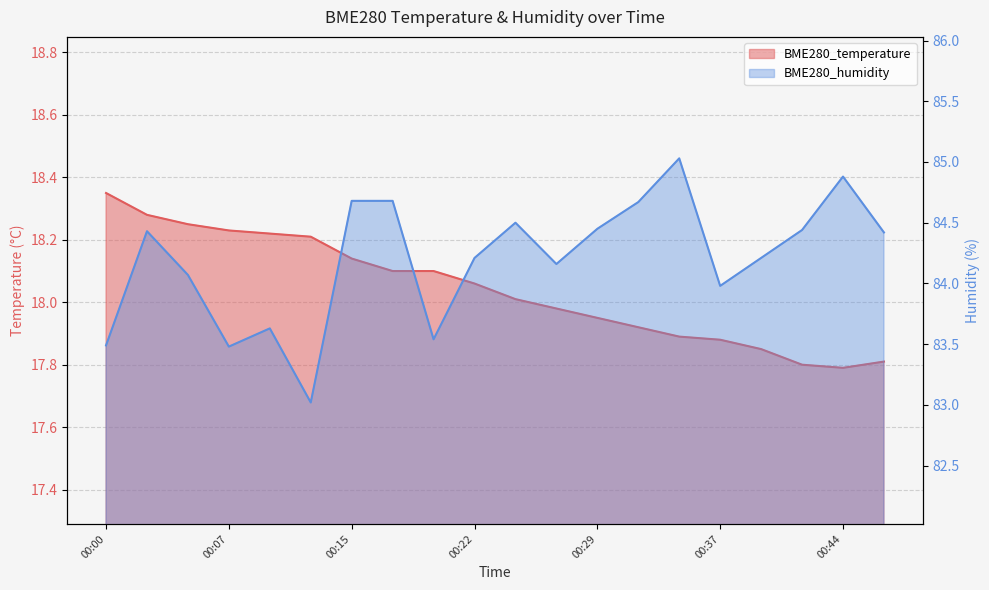

How many values in the BME280_humidity series exceed 84?

14